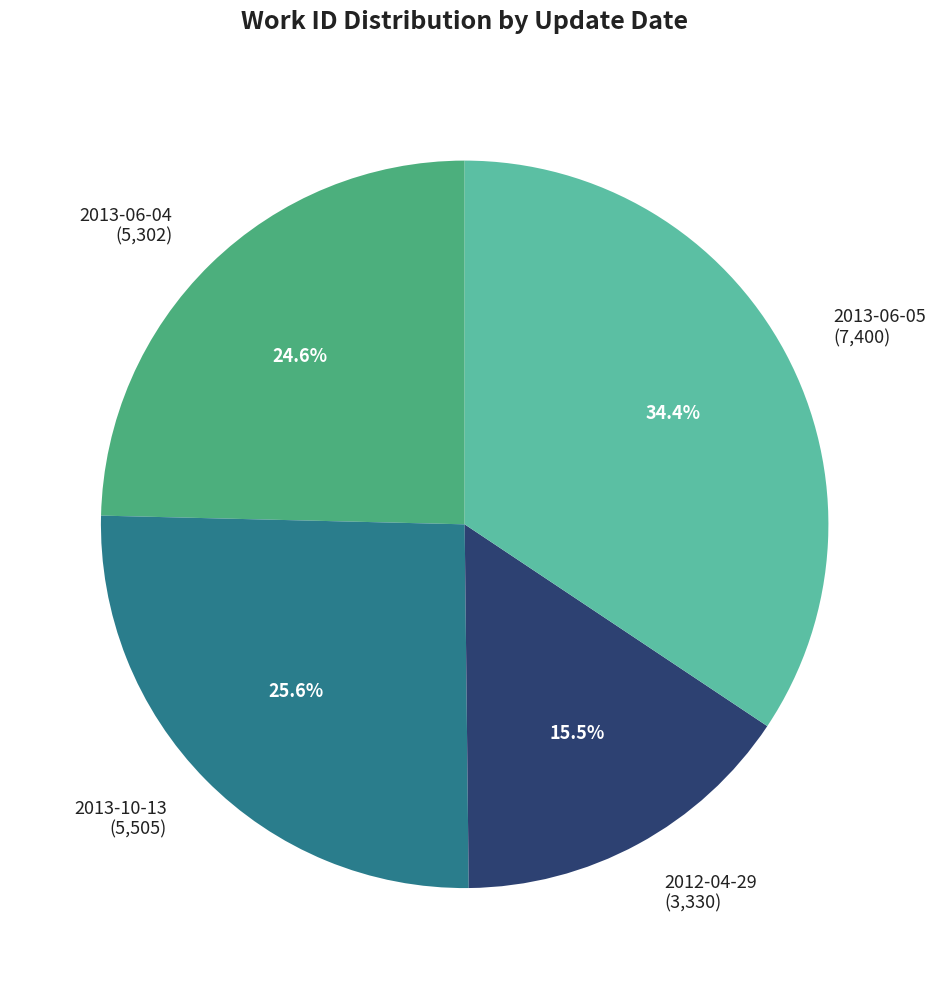

To the nearest percent, what is the average slice percentage?

25%